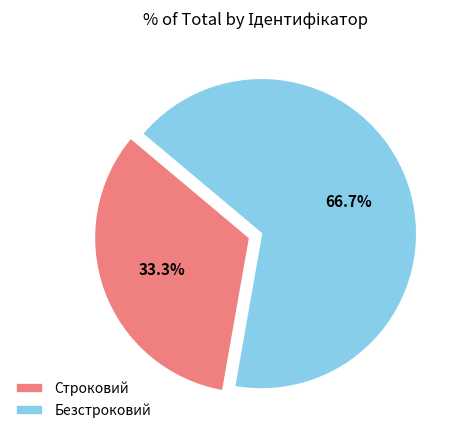

To the nearest percent, what portion does Безстроковий represent?

67%